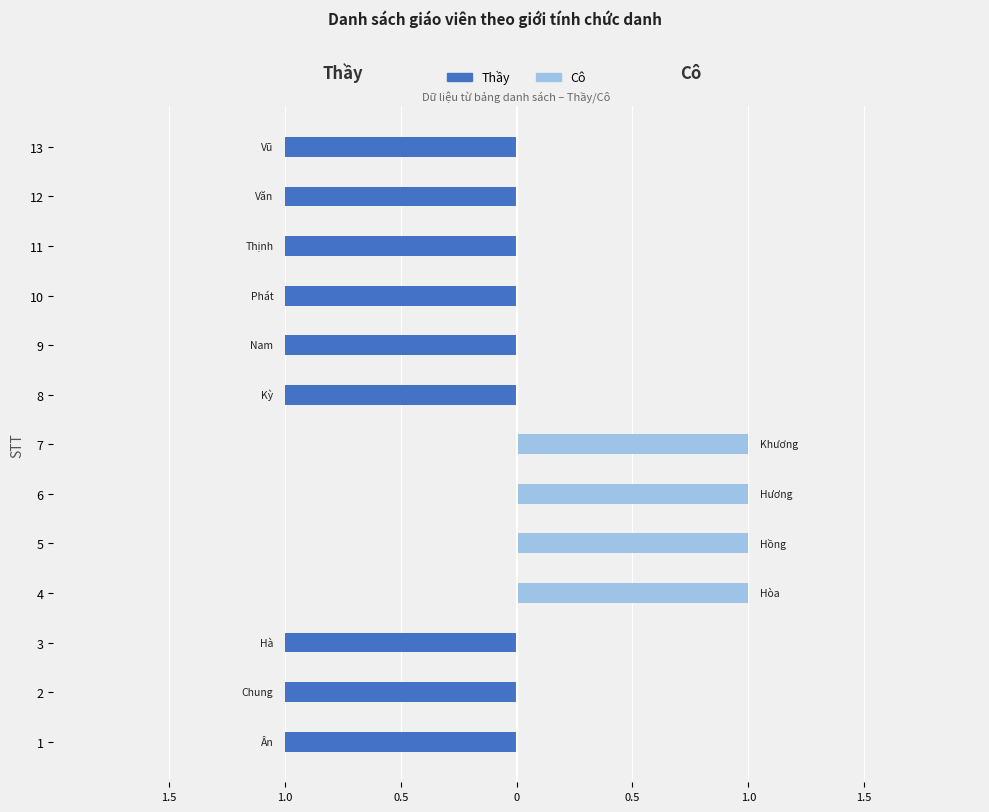

How many Thầy values are between -1 and 0?

13